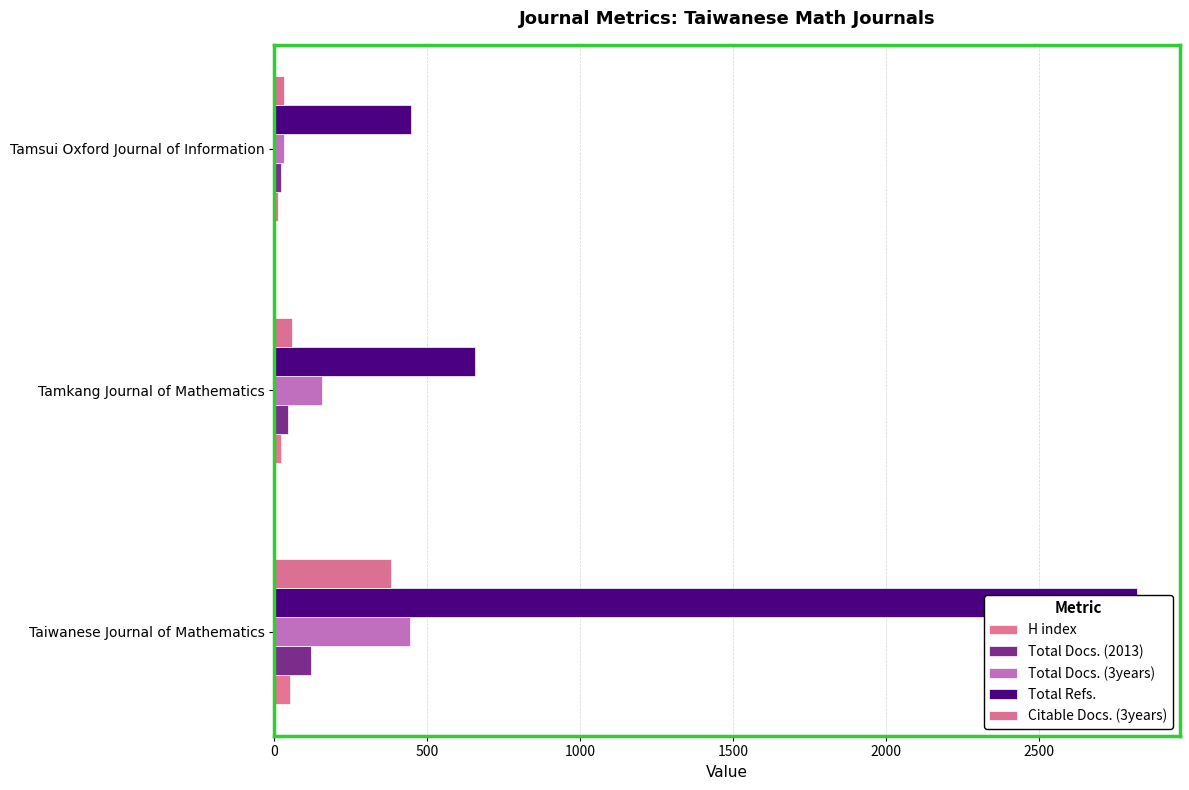

How many values in the Citable Docs. (3years) series are below 57?

1